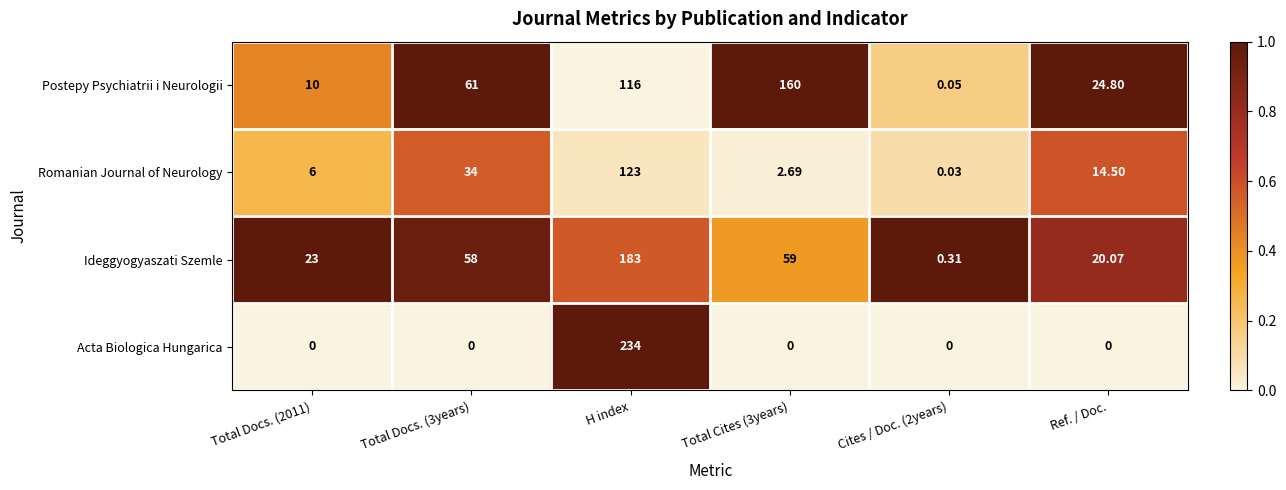

Which series has the largest total across all categories?

Postepy Psychiatrii i Neurologii